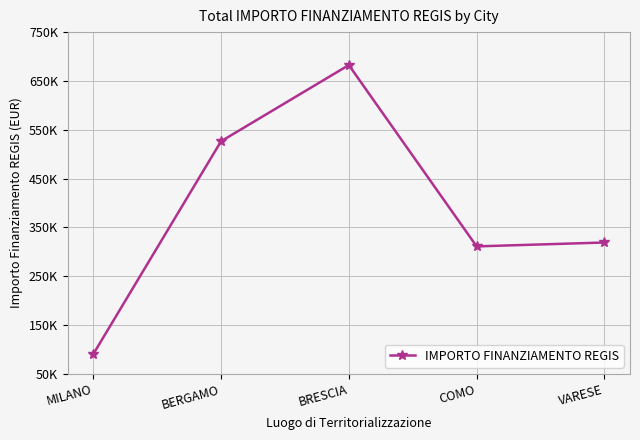

What is the change in value from MILANO to BERGAMO?

+436107.0